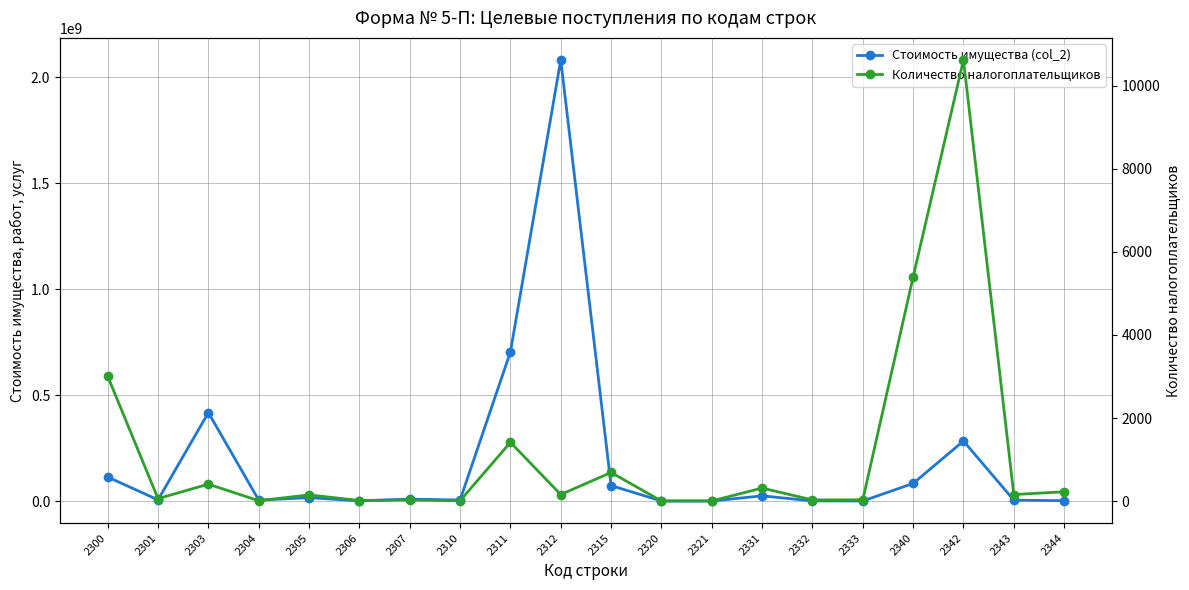

At 2312, list the series in order from smallest to largest.

Количество налогоплательщиков, Стоимость имущества (col_2)